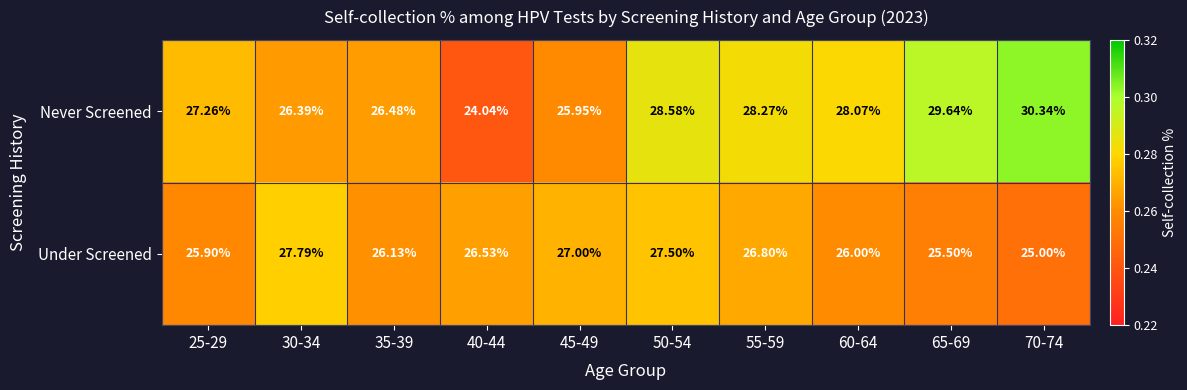

List the series in order of their peak value, highest first.

Never Screened, Under Screened